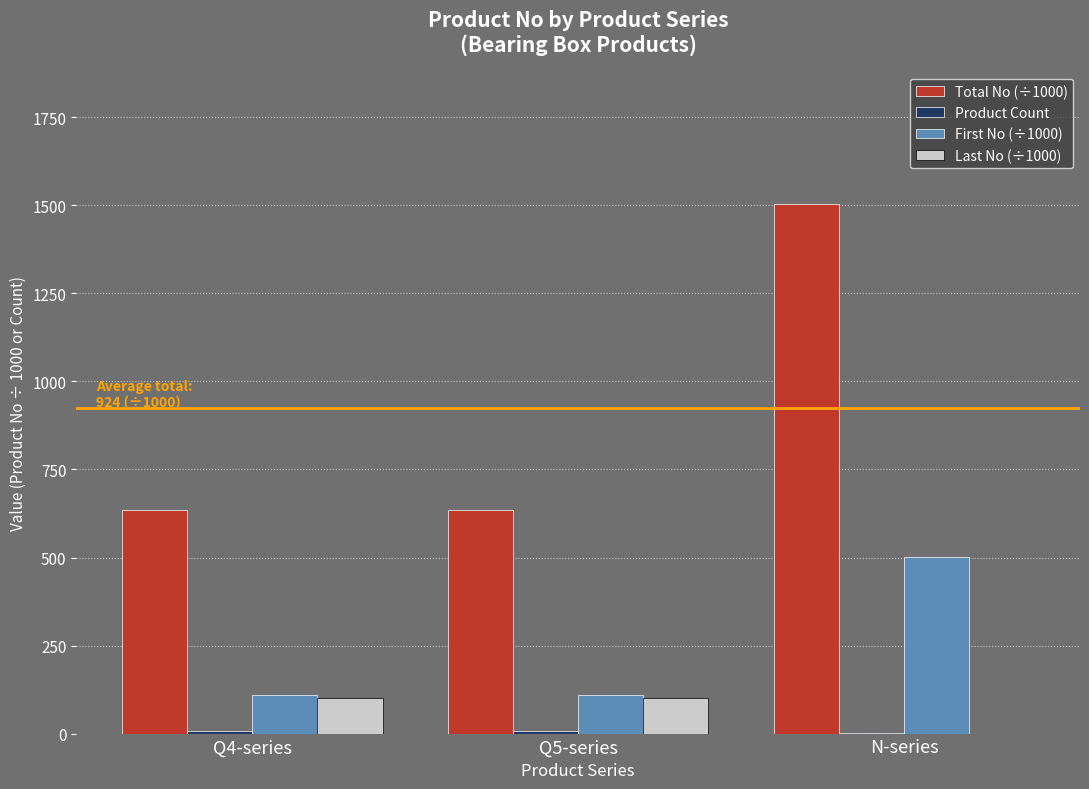

Which series has the widest spread of values?

Total No (÷1000)